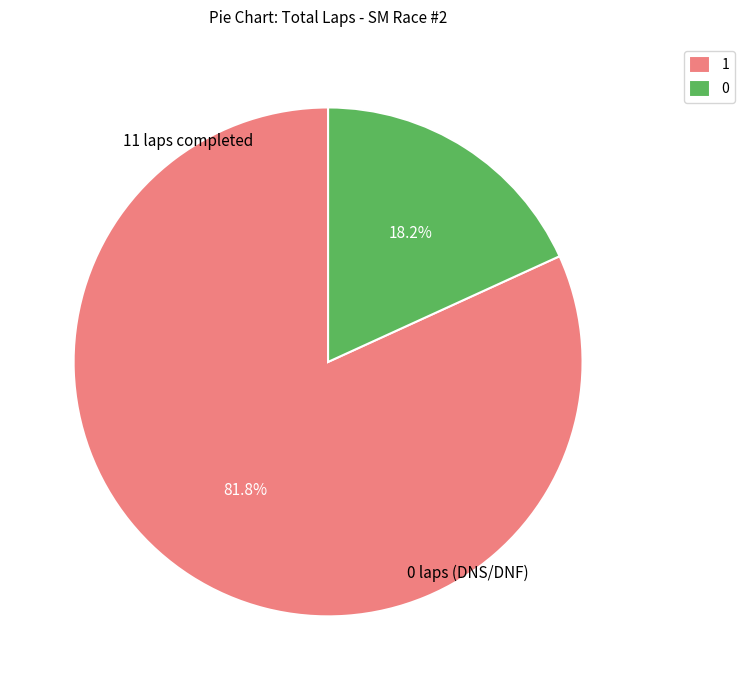

What percentage do 1 and 0 together represent?

100.0%